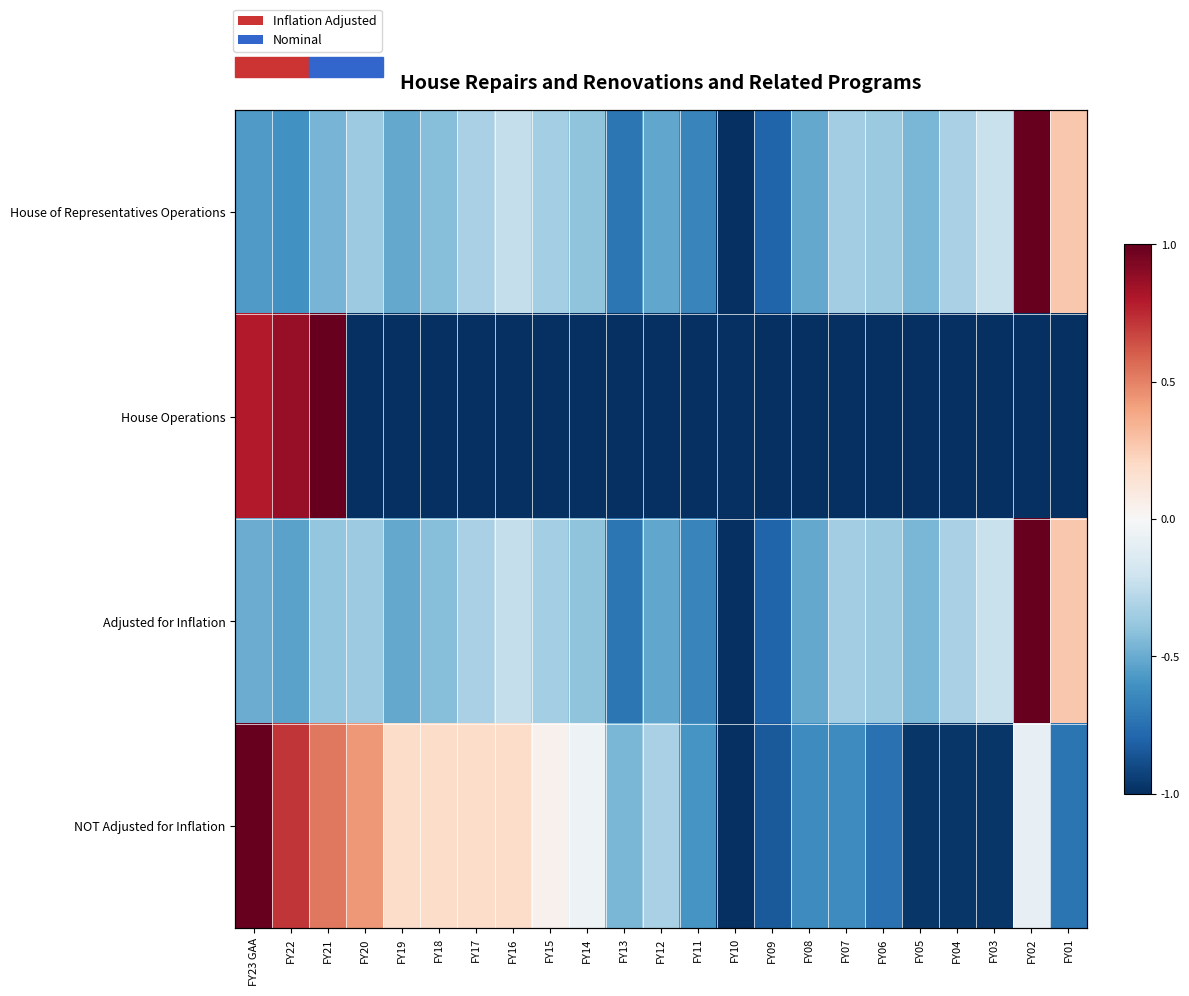

Where does the Adjusted for Inflation series first go above 0?

FY02